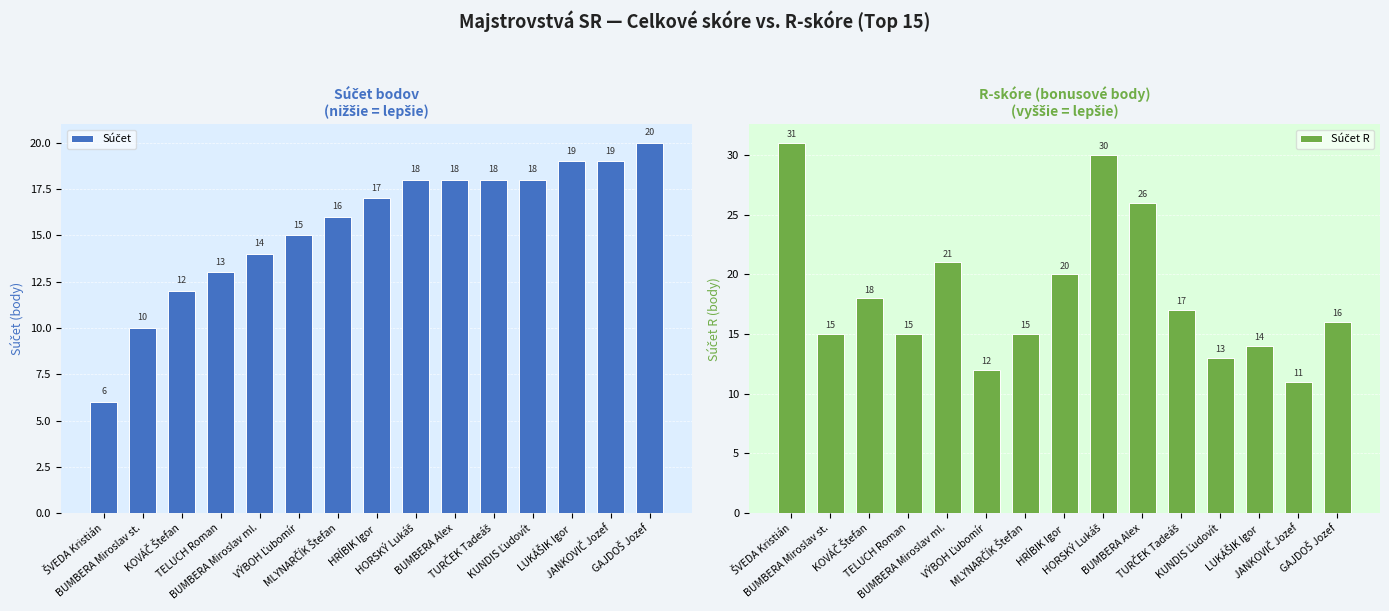

Which label corresponds to the largest value in the chart?

ŠVEDA Kristián